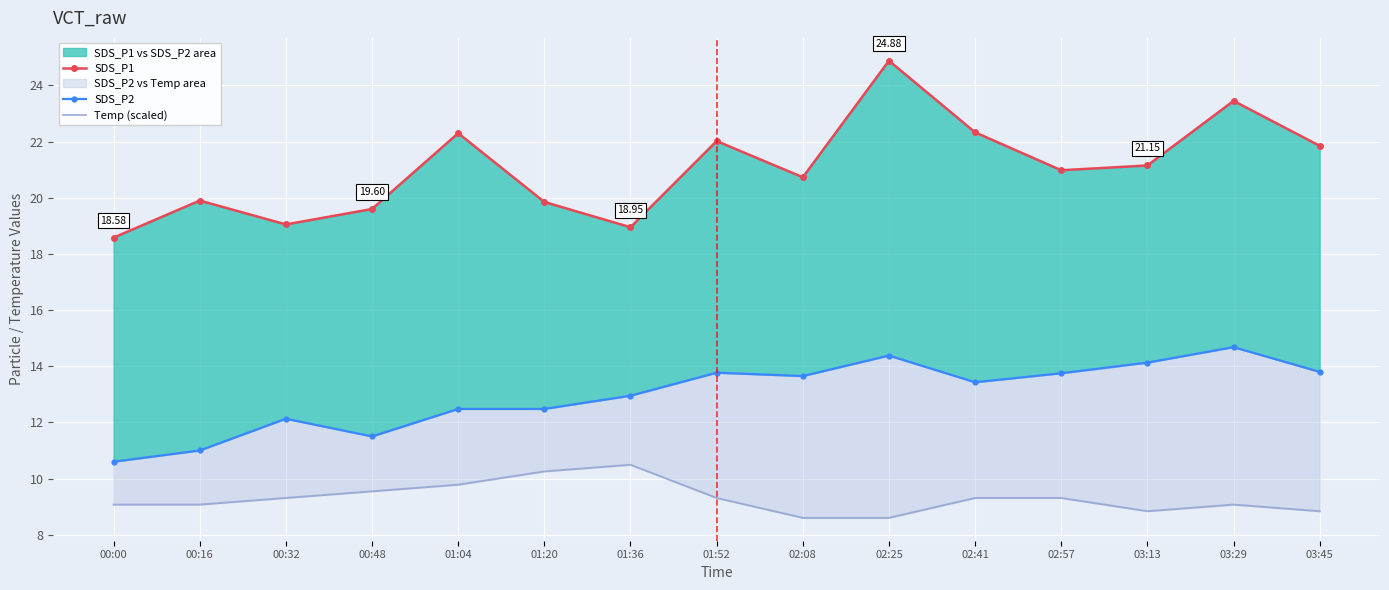

How many lines are shown in the chart?

3